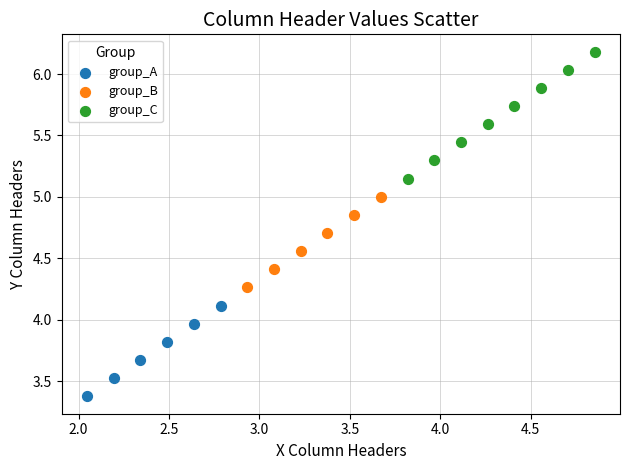

Which series contains the lowest Y value?

group_A